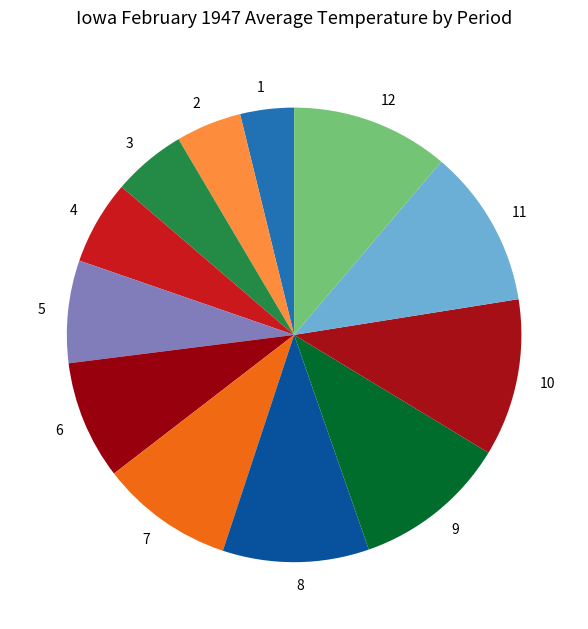

Which has a higher value, 8 or 12?

12